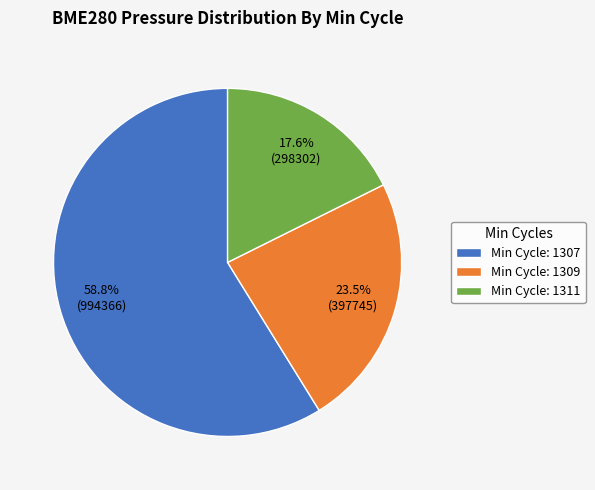

Do Min Cycle: 1307 and Min Cycle: 1309 together represent more than half of the pie?

Yes